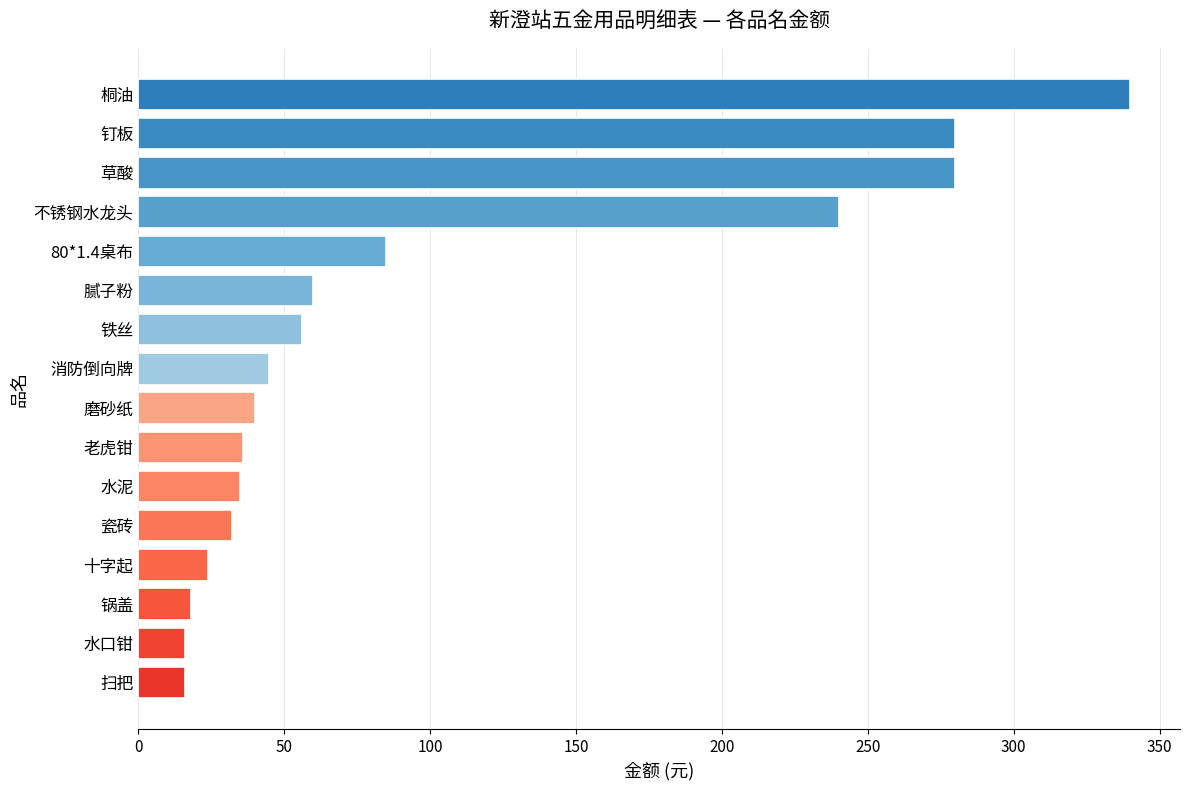

What is the approximate value at 水泥?

35